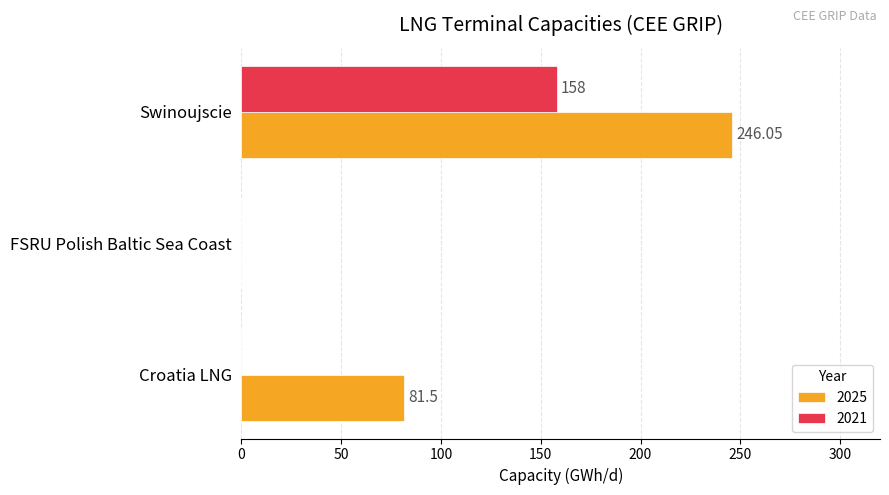

Which series has the widest spread of values?

2025